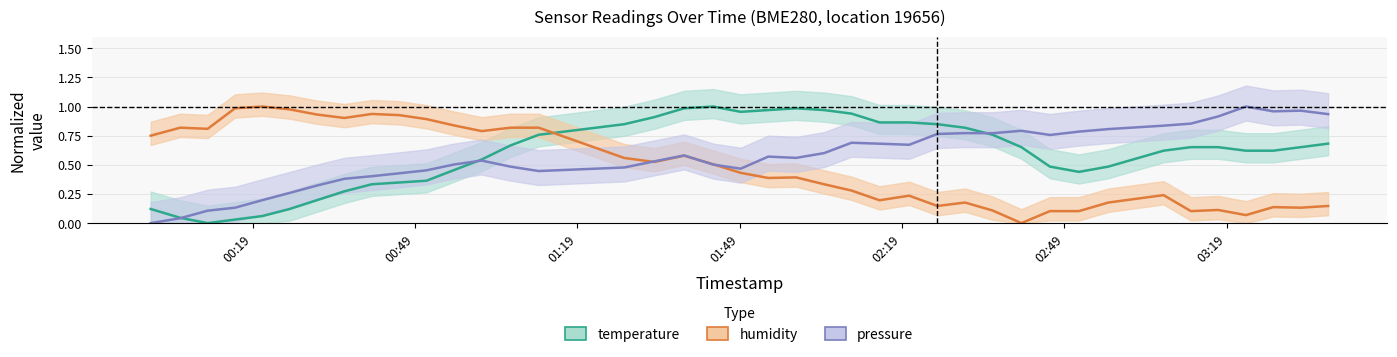

How many values in temperature are above zero?

39